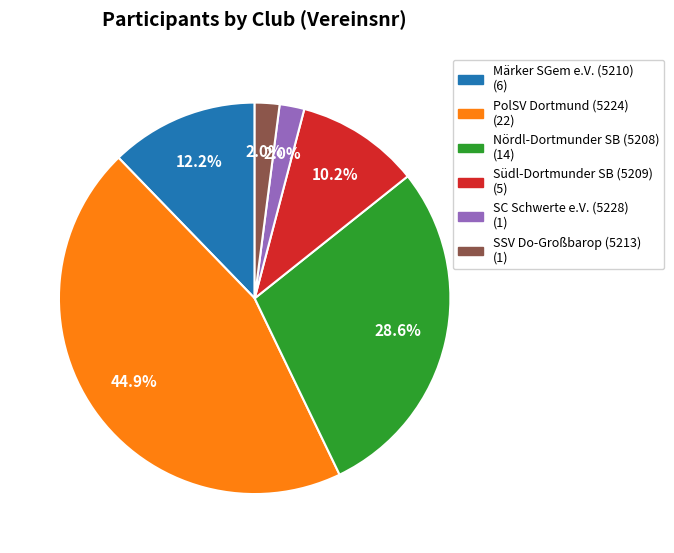

Does any single category account for the majority?

No